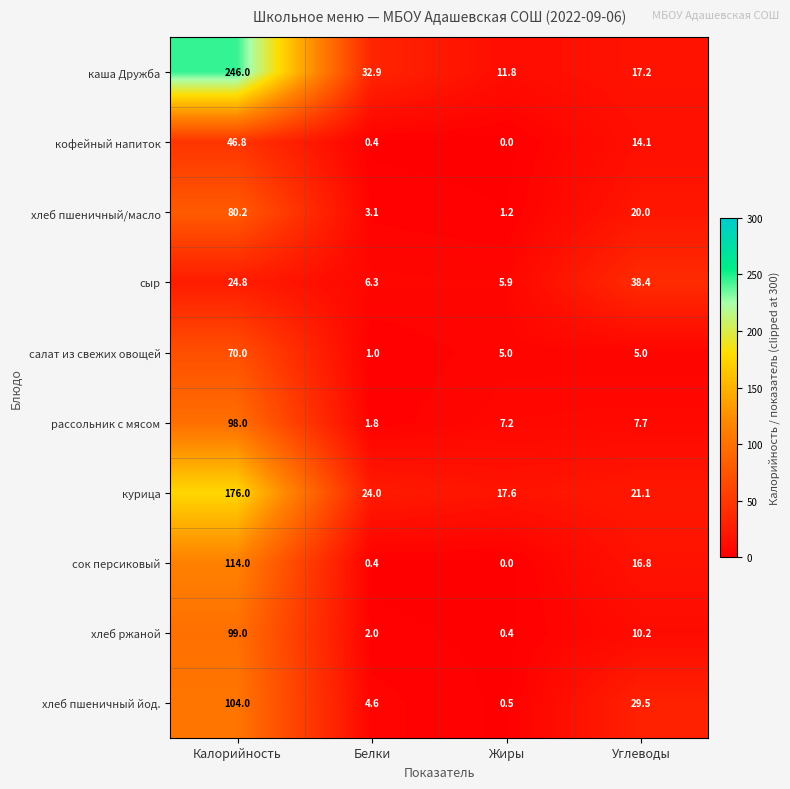

Where is каша Дружба nearest to the value 128?

Белки